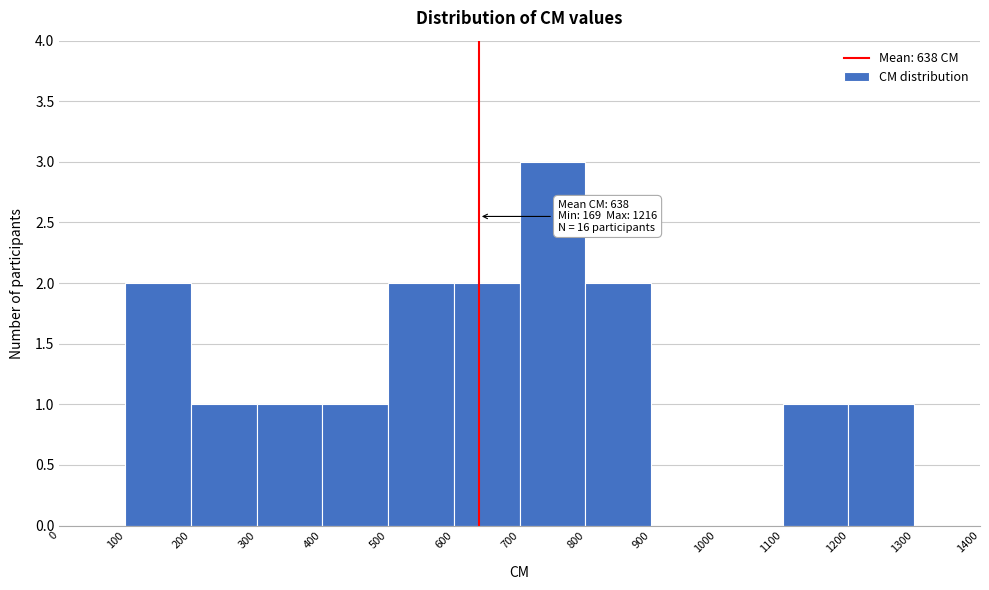

Over which range of the x-axis is the bar tallest?

700 to 800